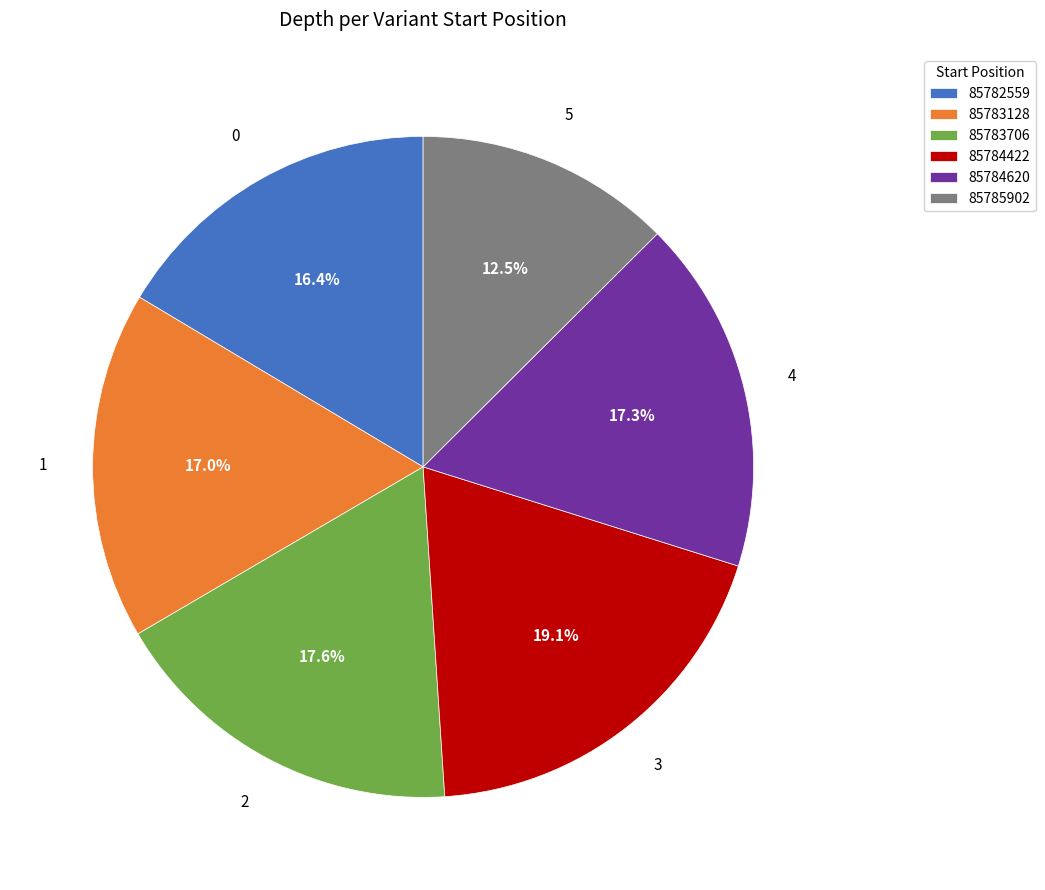

True or false: 85782559 accounts for 16% of the total.

True